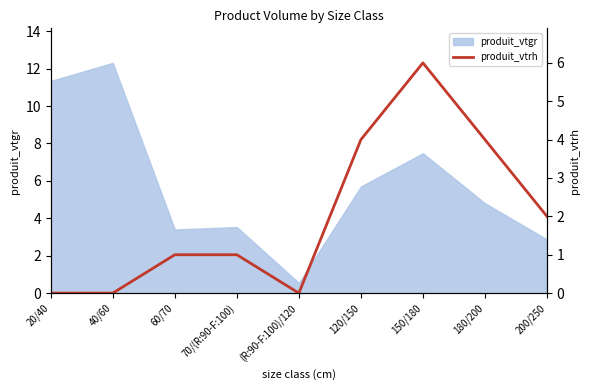

The produit_vtgr series shows 3.5 at 70/(R:90-F:100). True or false?

True